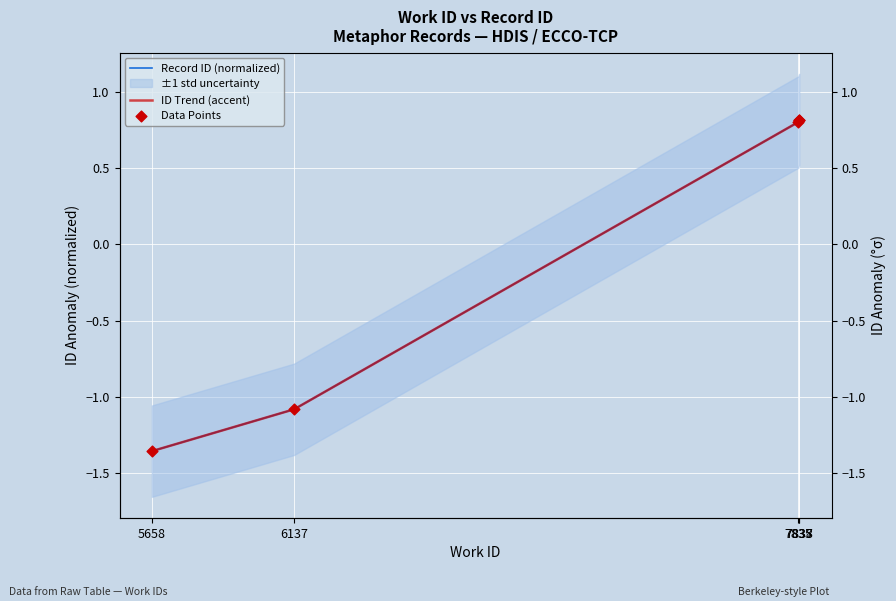

Which series has the largest Y range (max minus min)?

Record ID (normalized)